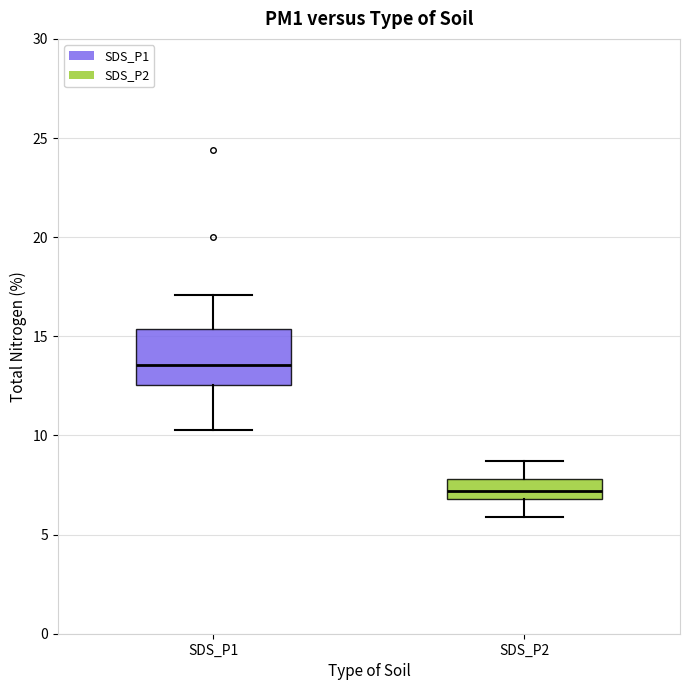

Reading left to right, transcribe this box plot: for each box, give where its median line is, the range the box spans, and where its two whiskers end, as read against the y-axis. The values are not printed on the chart, so give them approximately, as read against the axis.

SDS_P1: median 13.5, box 12.5 to 15.5, whiskers 10.5 to 17.0
SDS_P2: median 7.0 (inside the box), box 7.0 to 8.0, whiskers 6.0 to 8.5